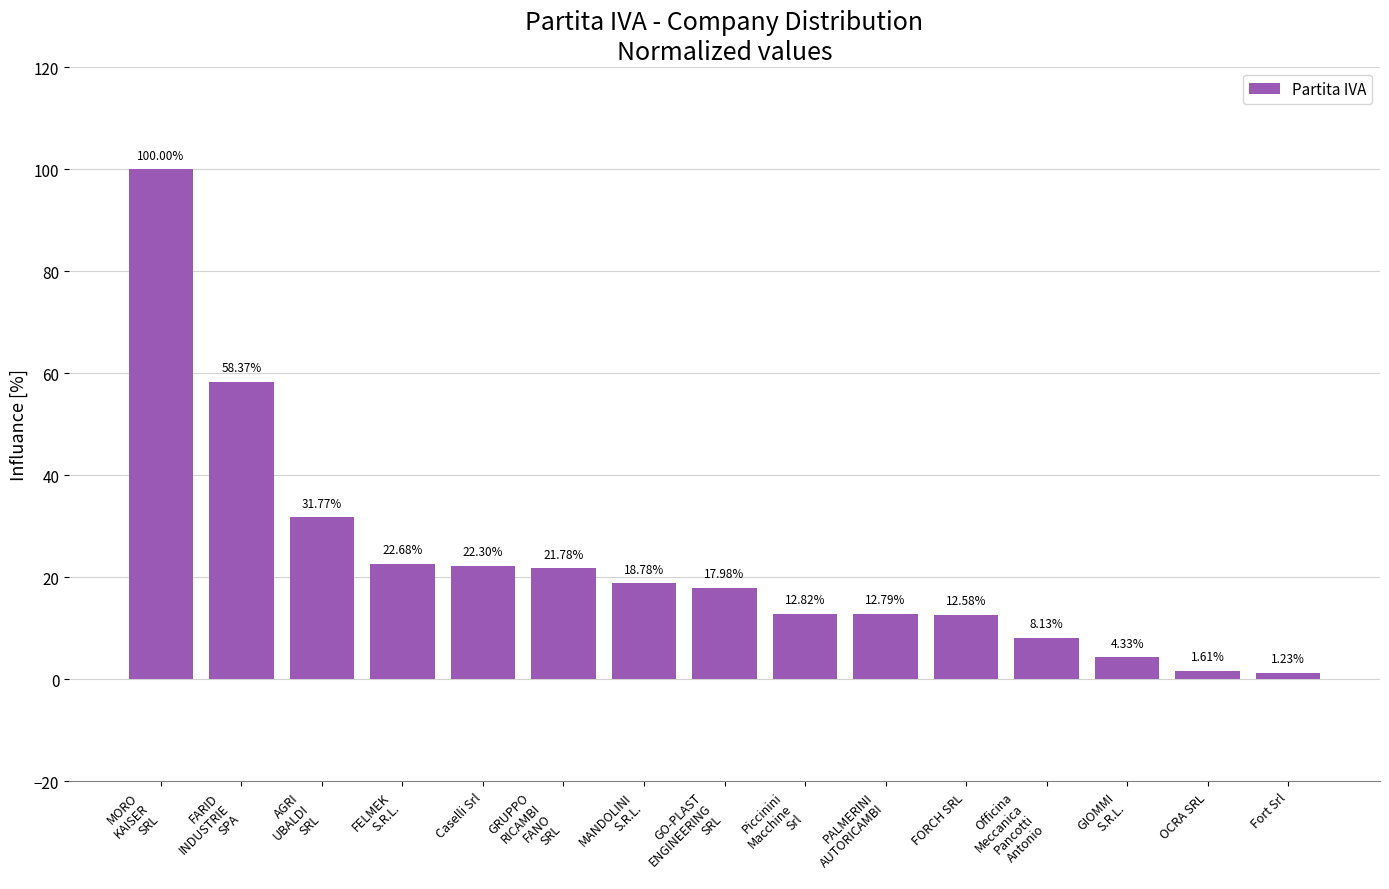

Which category has the lowest value across all series?

Fort Srl